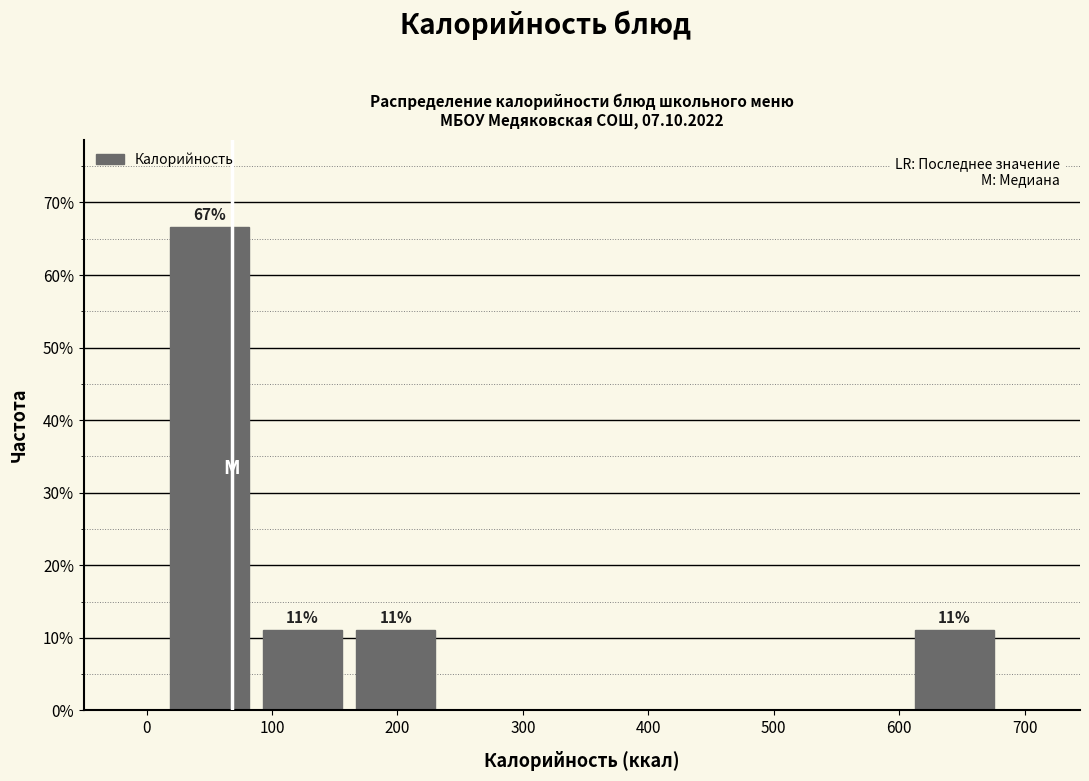

Which range on the x-axis has the tallest bar?

10 to 90